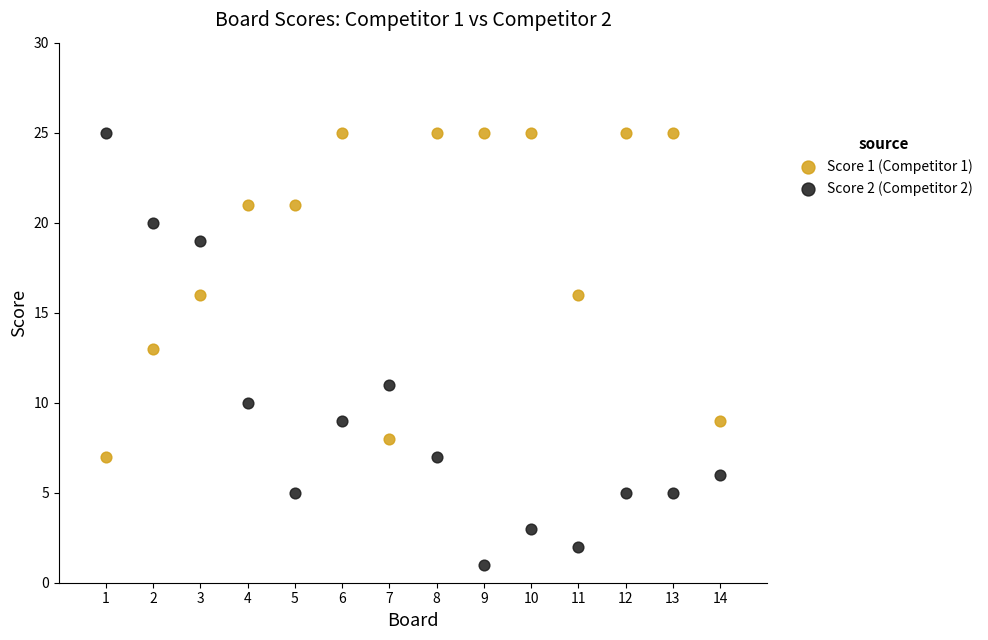

Which series has the widest spread of Y values?

Score 2 (Competitor 2)